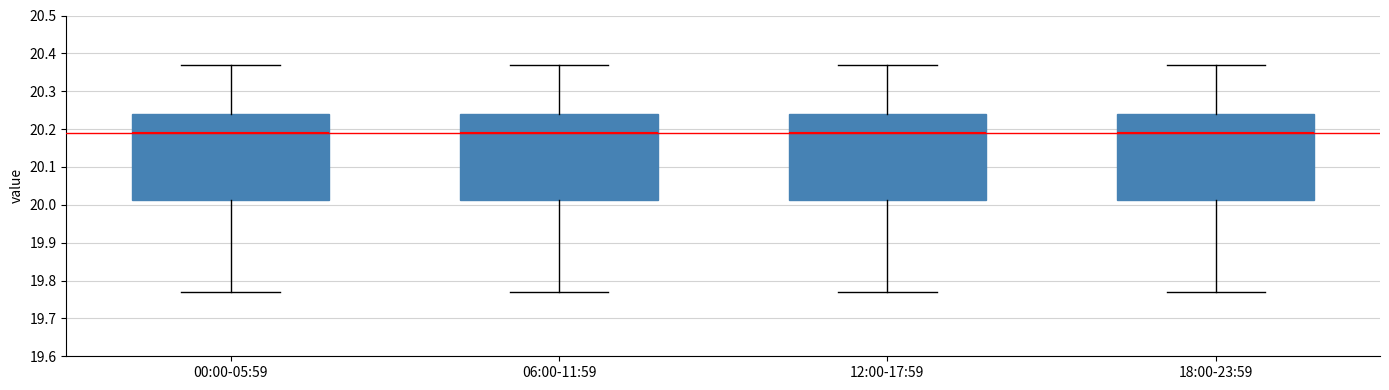

Reading left to right, read every box against the y-axis: the position of its median line, the range the box covers, and the ends of its whiskers. The values are not printed on the chart, so give them approximately, as read against the axis.

00:00-05:59: median 20.19, box 20.01 to 20.24, whiskers 19.77 to 20.37
06:00-11:59: median 20.19, box 20.01 to 20.24, whiskers 19.77 to 20.37
12:00-17:59: median 20.19, box 20.01 to 20.24, whiskers 19.77 to 20.37
18:00-23:59: median 20.19, box 20.01 to 20.24, whiskers 19.77 to 20.37